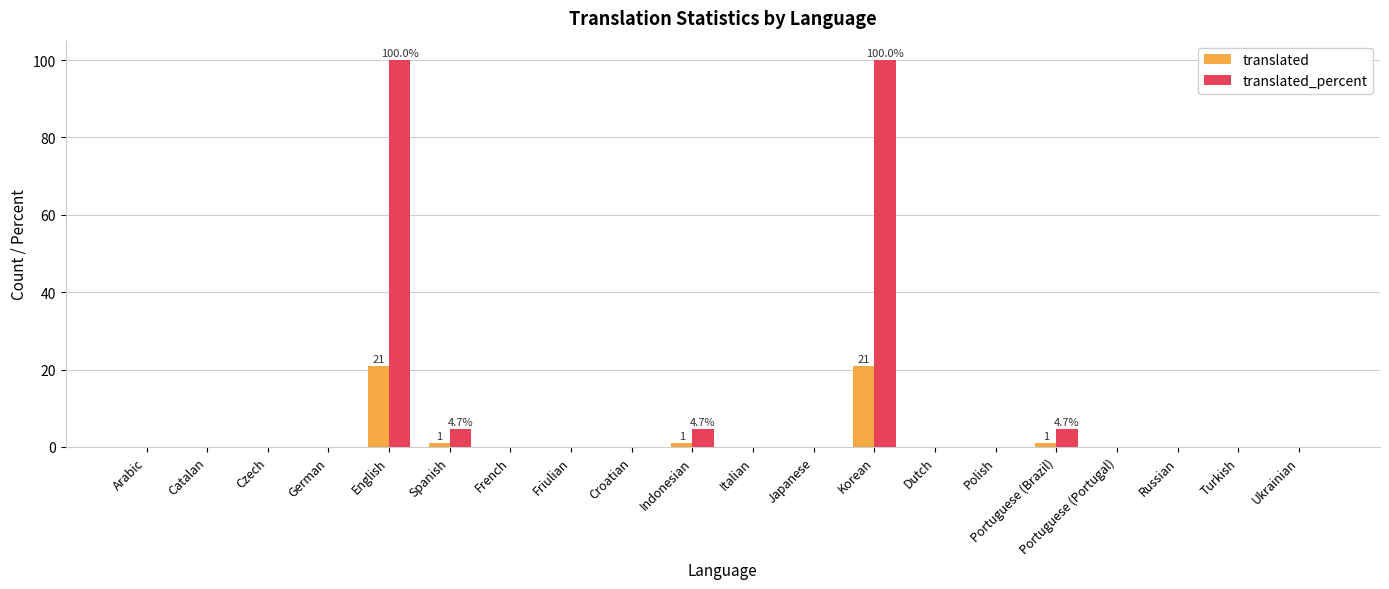

What is the maximum value for translated_percent?

100.0